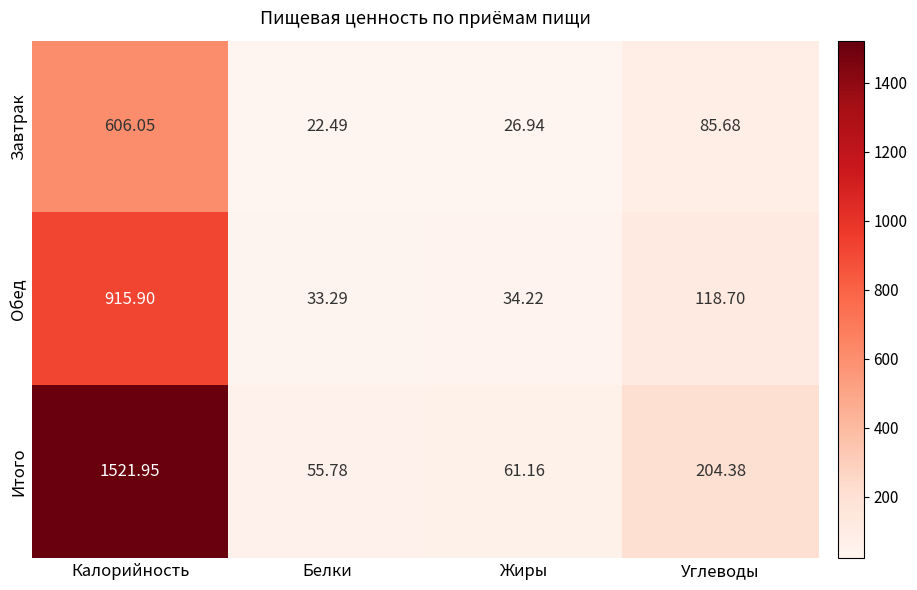

List the series in order of their peak value, highest first.

Итого, Обед, Завтрак